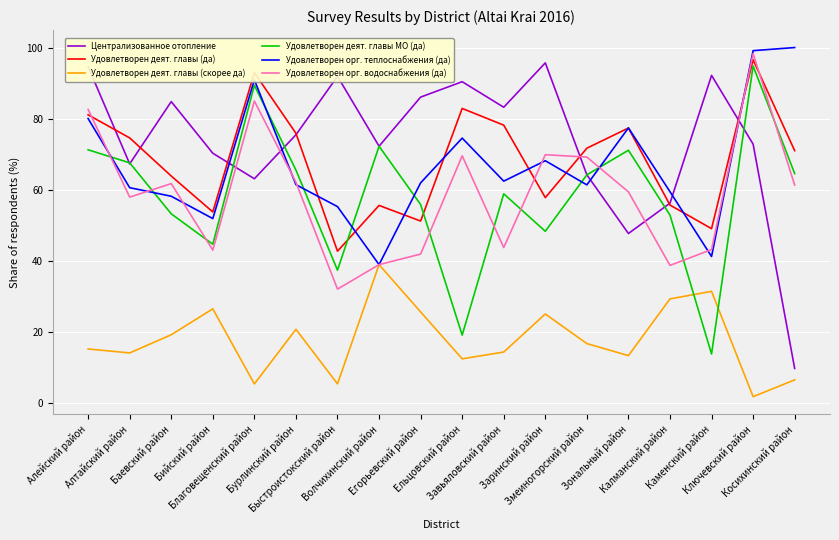

At how many categories does at least one series exceed 9?

18